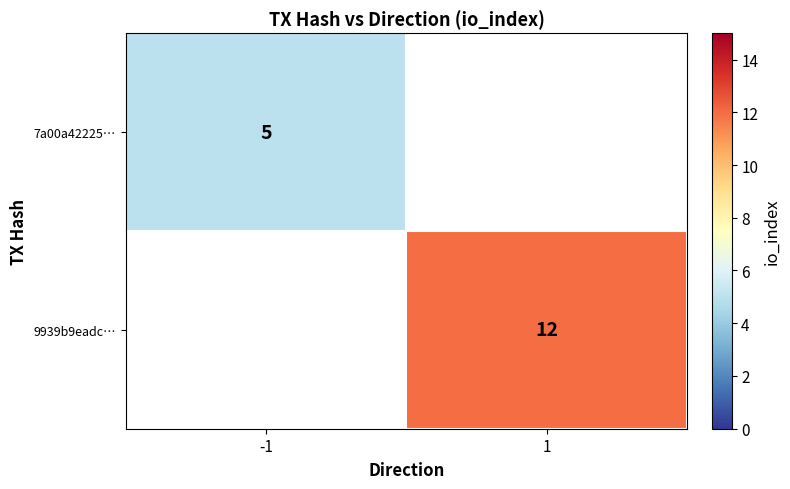

Is the value of 9939b9eadc… at 1 greater than the value of 7a00a42225… at -1?

Yes